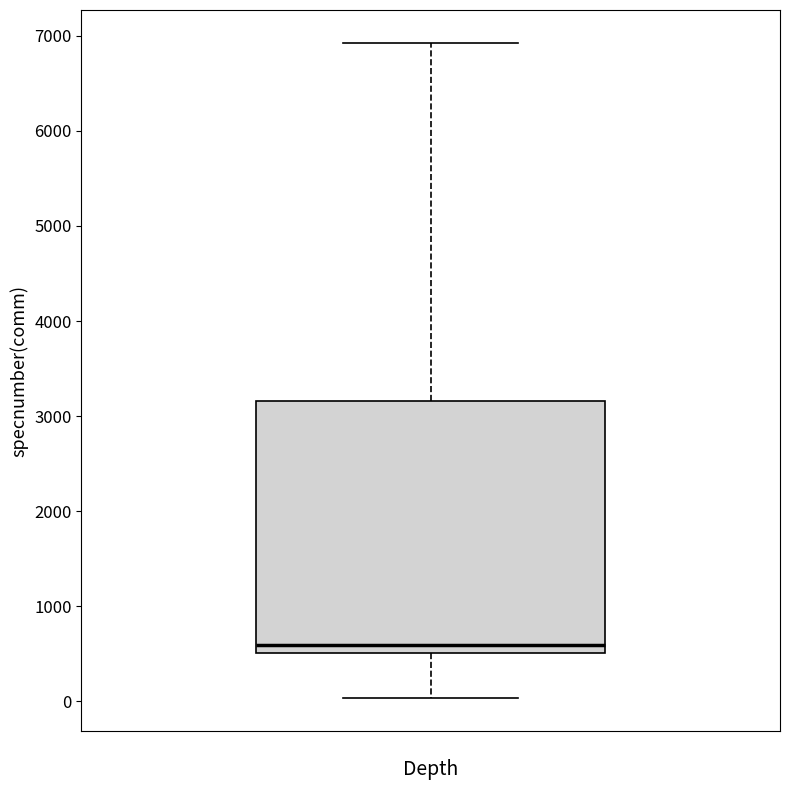

Read this box plot against the y-axis: the position of the median line, the range covered by the box, and the ends of both whiskers. The values are not printed on the chart, so give them approximately, as read against the axis.

median 600, box 500 to 3200, whiskers 0 to 6900